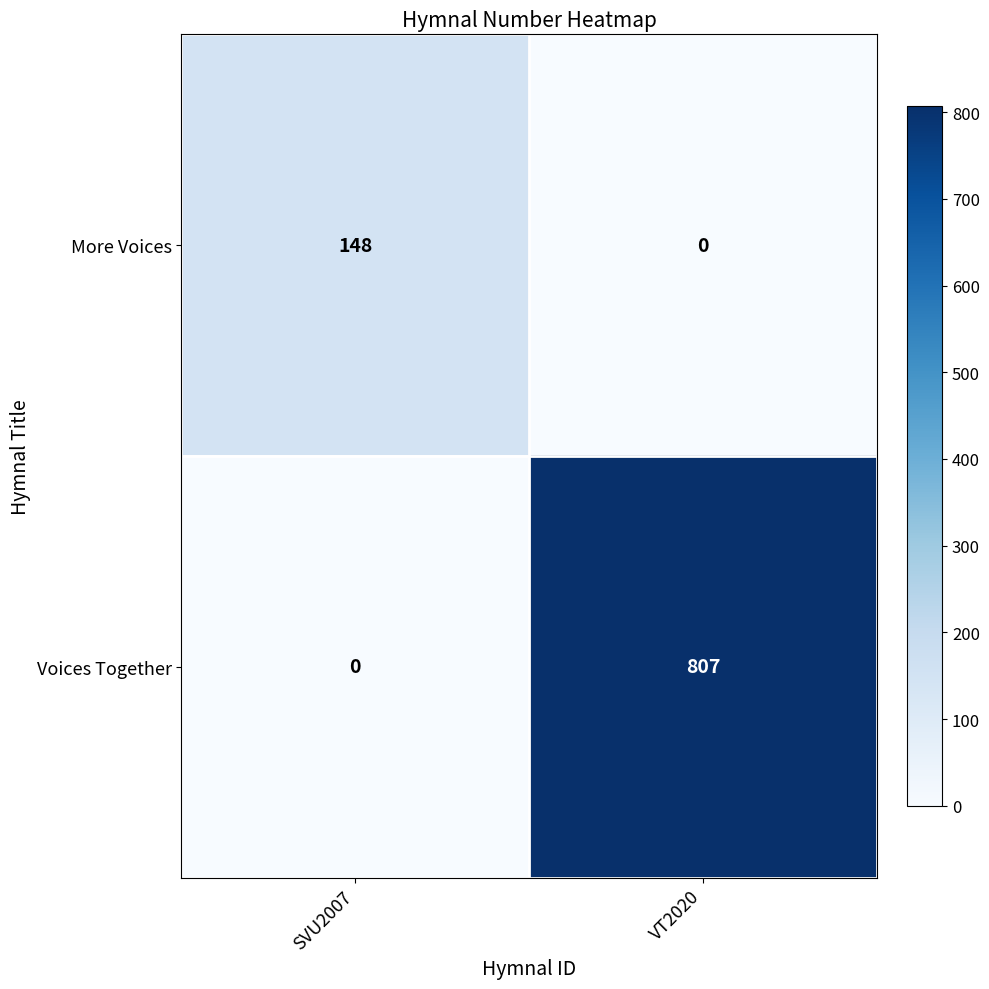

List the series in order of their overall mean, highest first.

Voices Together, More Voices